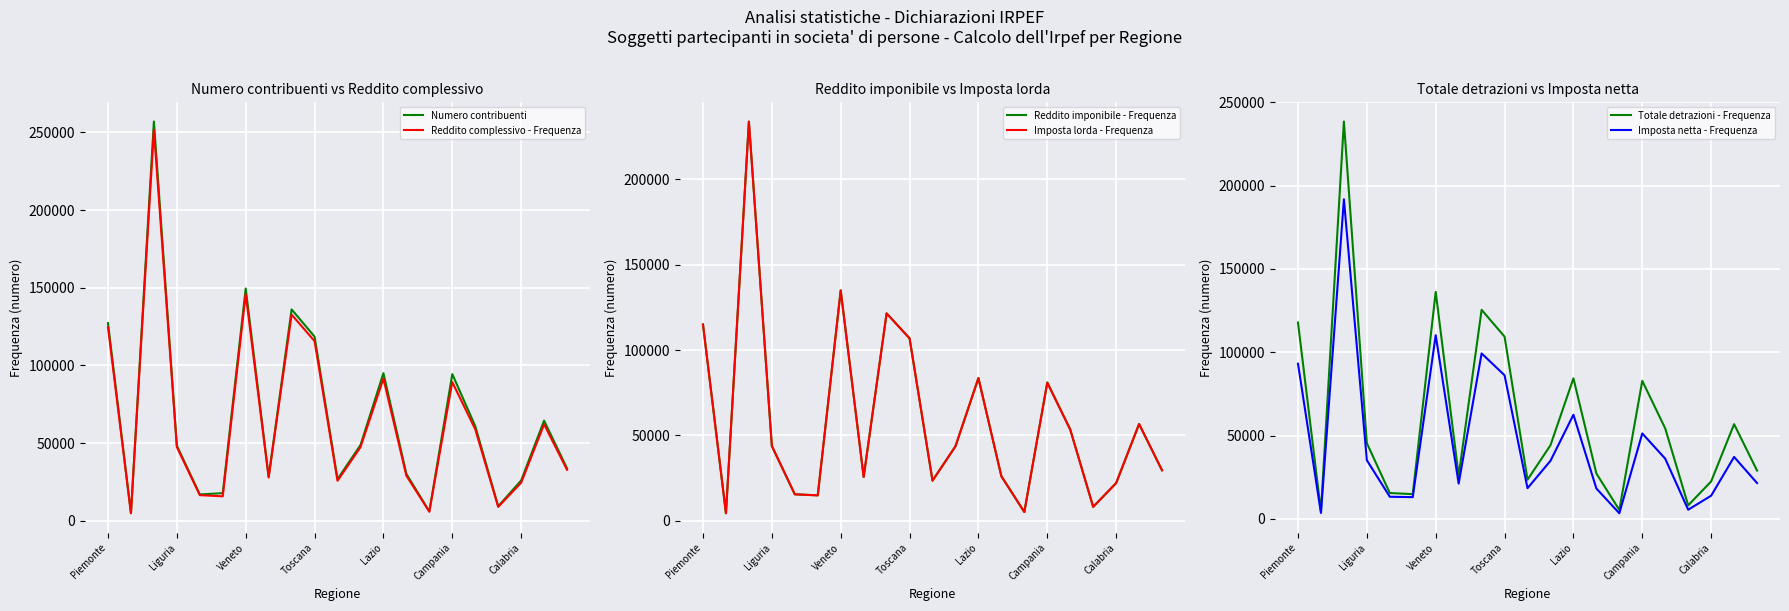

Does the chart display data point markers on the line(s)?

No